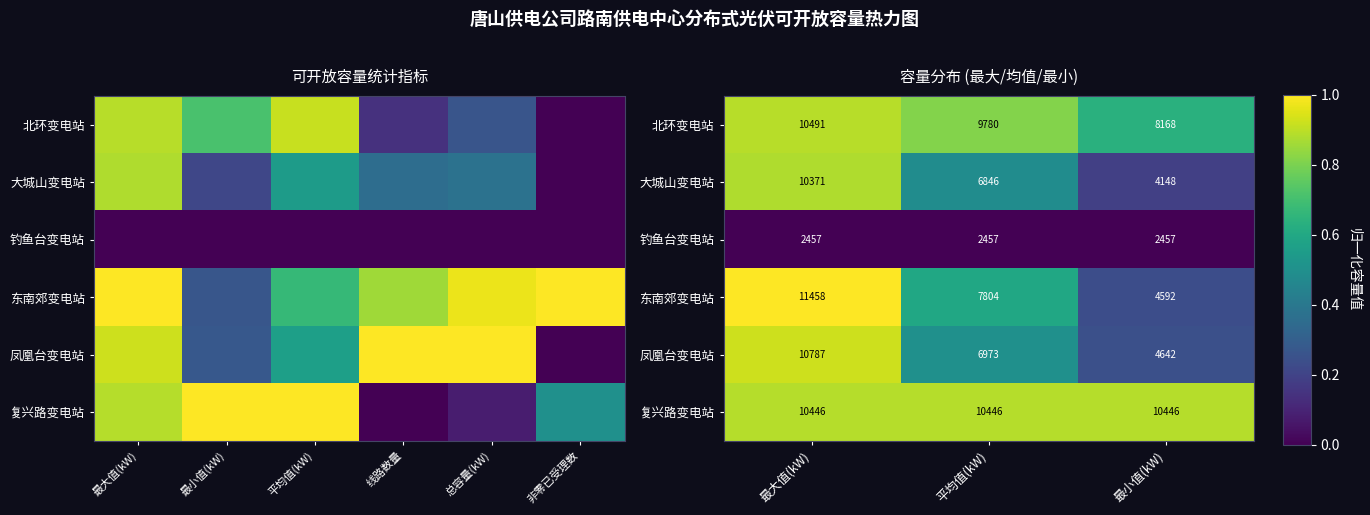

Between 最大值(kW) and 最小值(kW), which is larger?

最大值(kW)